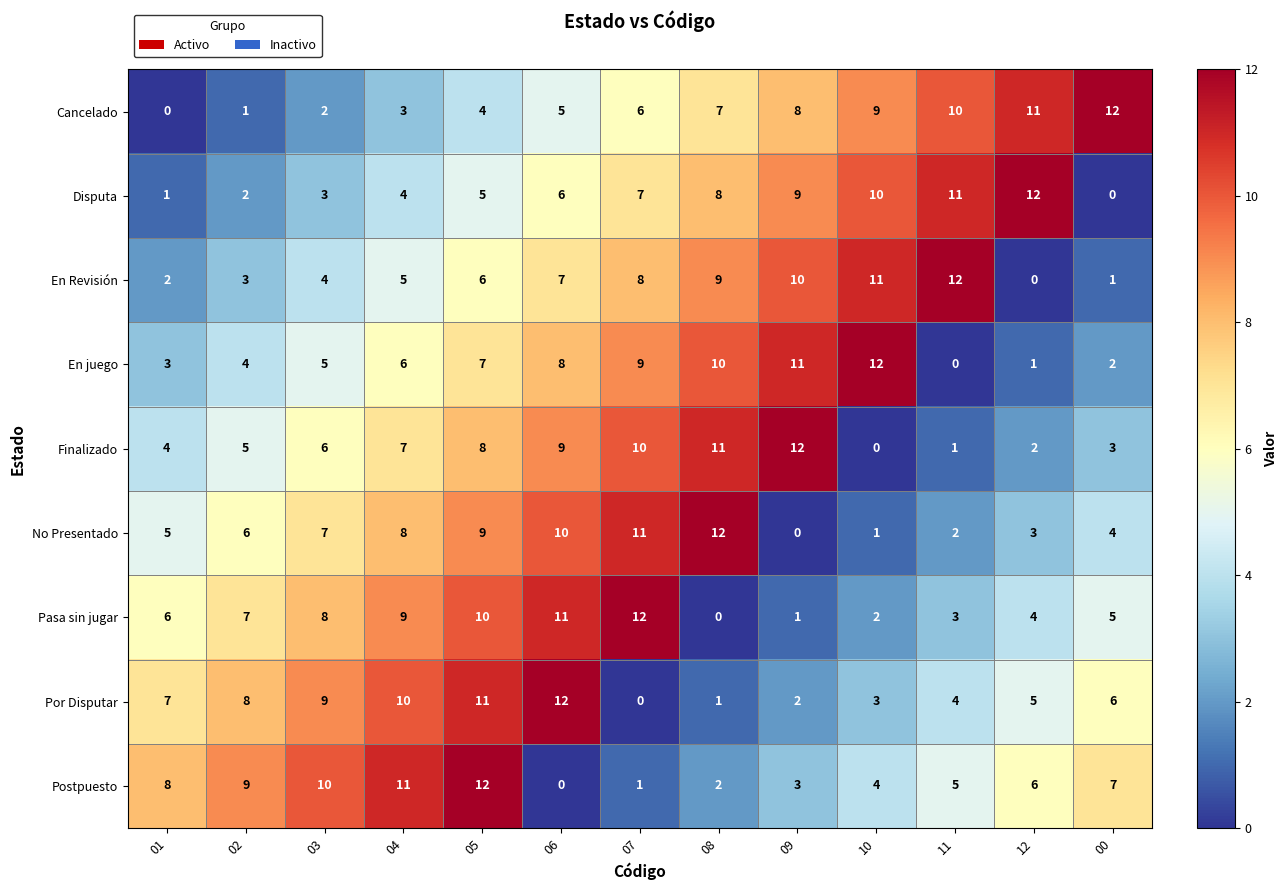

At which category is the sum across all series the highest?

05